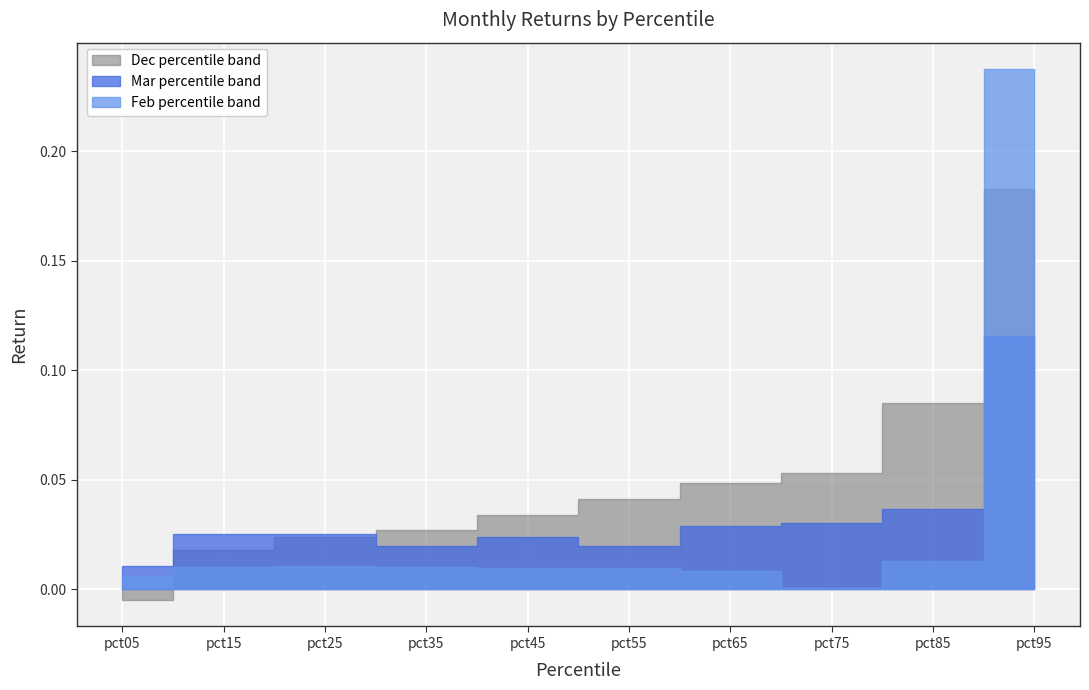

Between pct85 and pct65, which is larger?

pct85